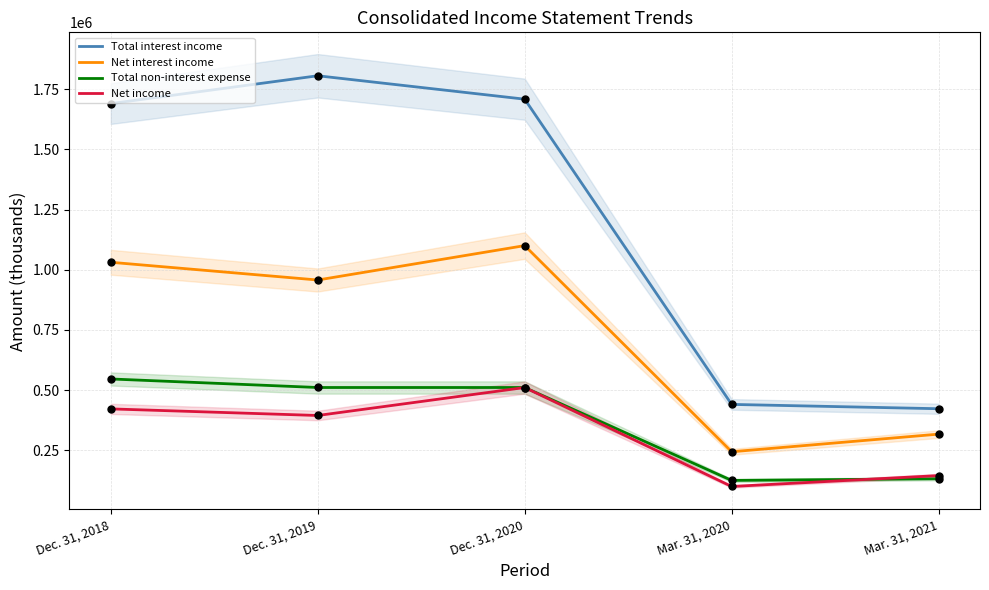

What are all the series names shown in the legend?

Total interest income, Net interest income, Total non-interest expense, Net income